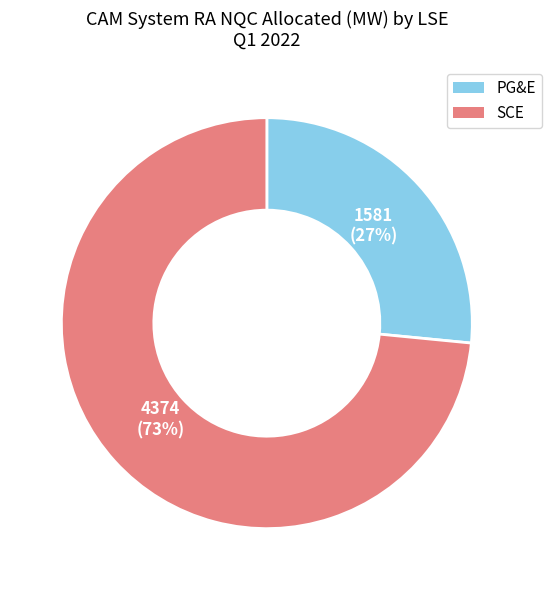

Is the sum of PG&E and SCE greater than half?

Yes